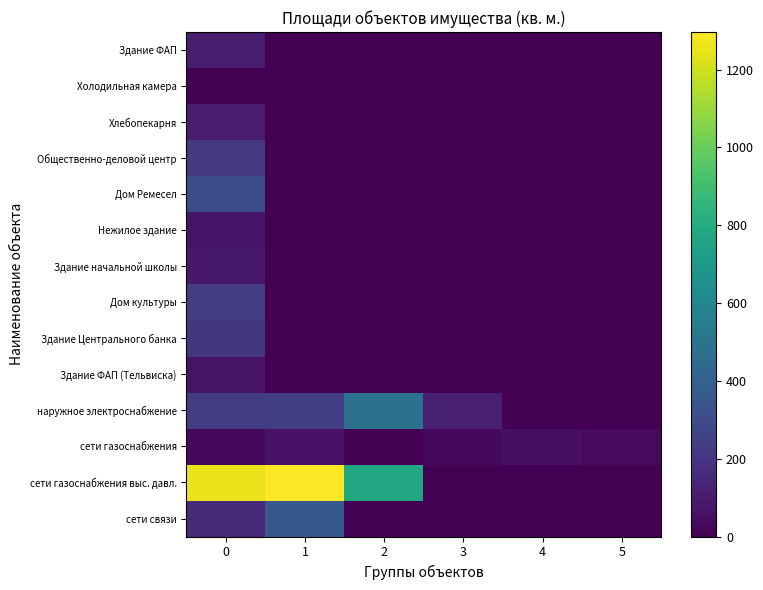

Which series has the largest range (max minus min)?

сети газоснабжения выс. давл.